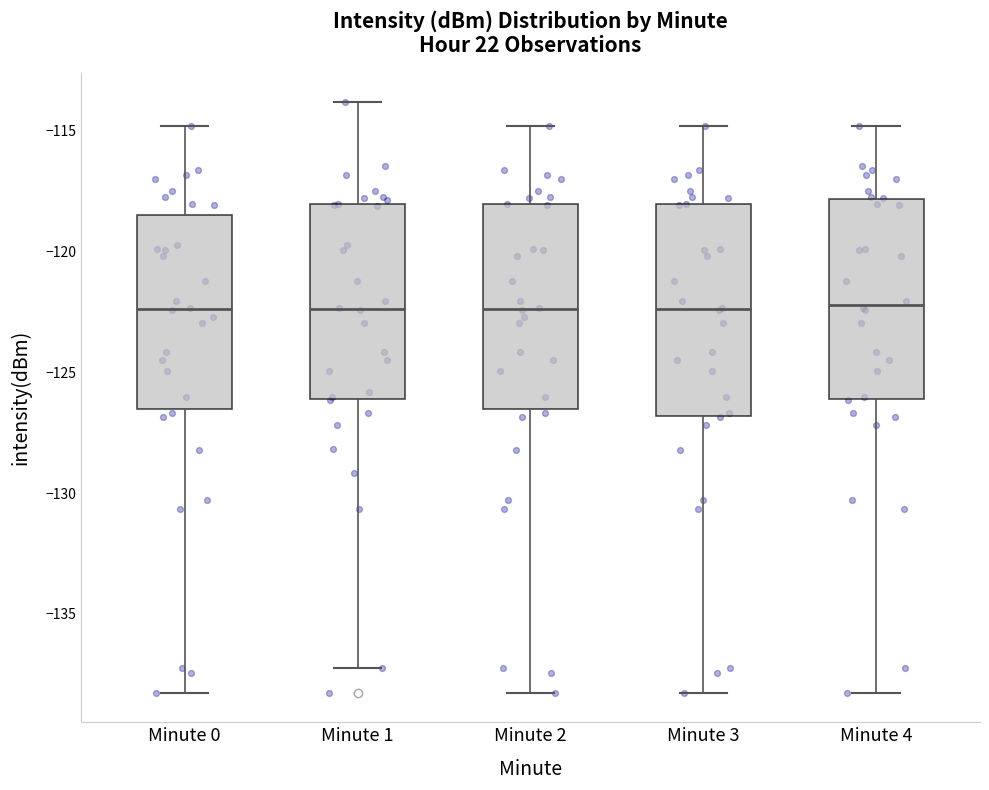

Reading left to right, transcribe this box plot: for each box, give where its median line is, the range the box spans, and where its two whiskers end, as read against the y-axis. The values are not printed on the chart, so give them approximately, as read against the axis.

Minute 0: median -122.5, box -126.5 to -118.5, whiskers -138.5 to -115.0
Minute 1: median -122.5, box -126.0 to -118.0, whiskers -137.5 to -114.0
Minute 2: median -122.5, box -126.5 to -118.0, whiskers -138.5 to -115.0
Minute 3: median -122.5, box -127.0 to -118.0, whiskers -138.5 to -115.0
Minute 4: median -122.0, box -126.0 to -118.0, whiskers -138.5 to -115.0